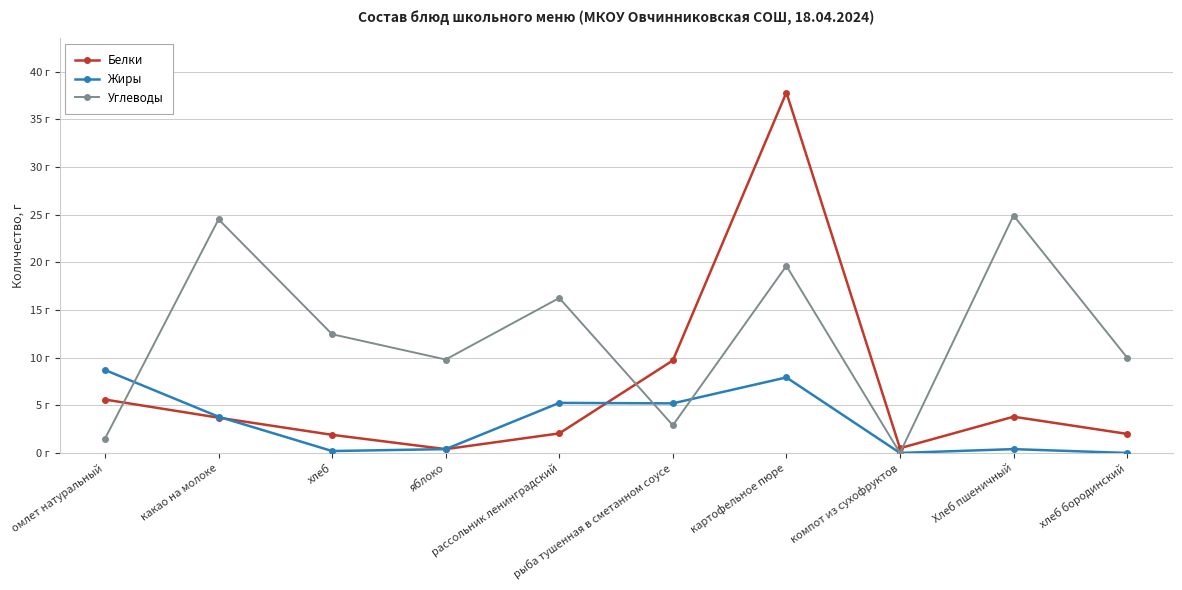

Where is Жиры nearest to the value 4?

какао на молоке